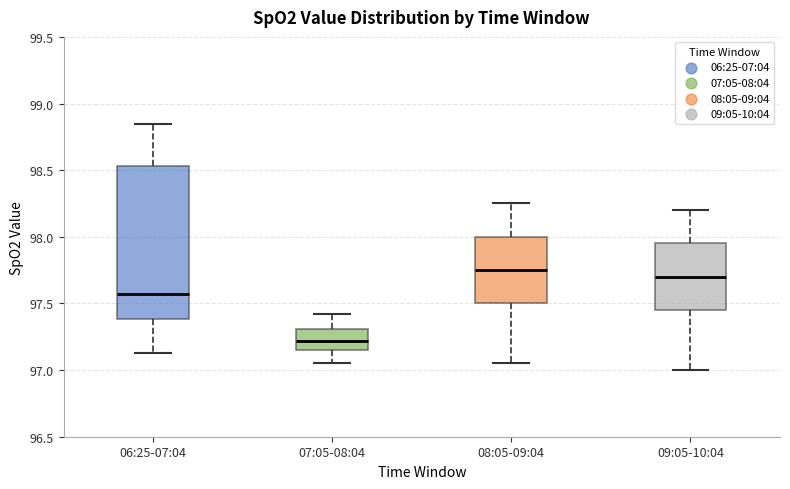

Reading left to right, read every box against the y-axis: the position of its median line, the range the box covers, and the ends of its whiskers. The values are not printed on the chart, so give them approximately, as read against the axis.

06:25-07:04: median 97.55, box 97.40 to 98.55, whiskers 97.15 to 98.85
07:05-08:04: median 97.20, box 97.15 to 97.30, whiskers 97.05 to 97.40
08:05-09:04: median 97.75, box 97.50 to 98.00, whiskers 97.05 to 98.25
09:05-10:04: median 97.70, box 97.45 to 97.95, whiskers 97.00 to 98.20